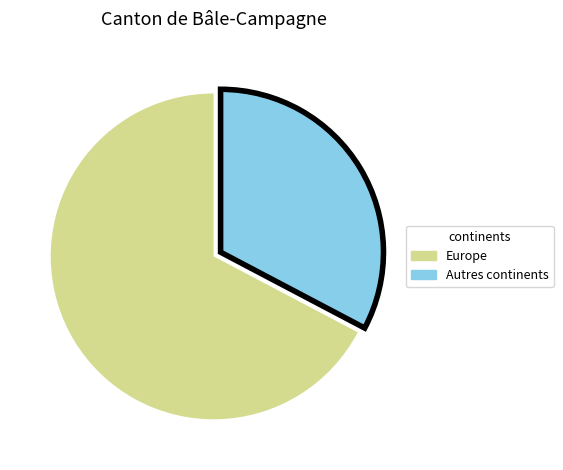

Count the number of slices in the pie.

2